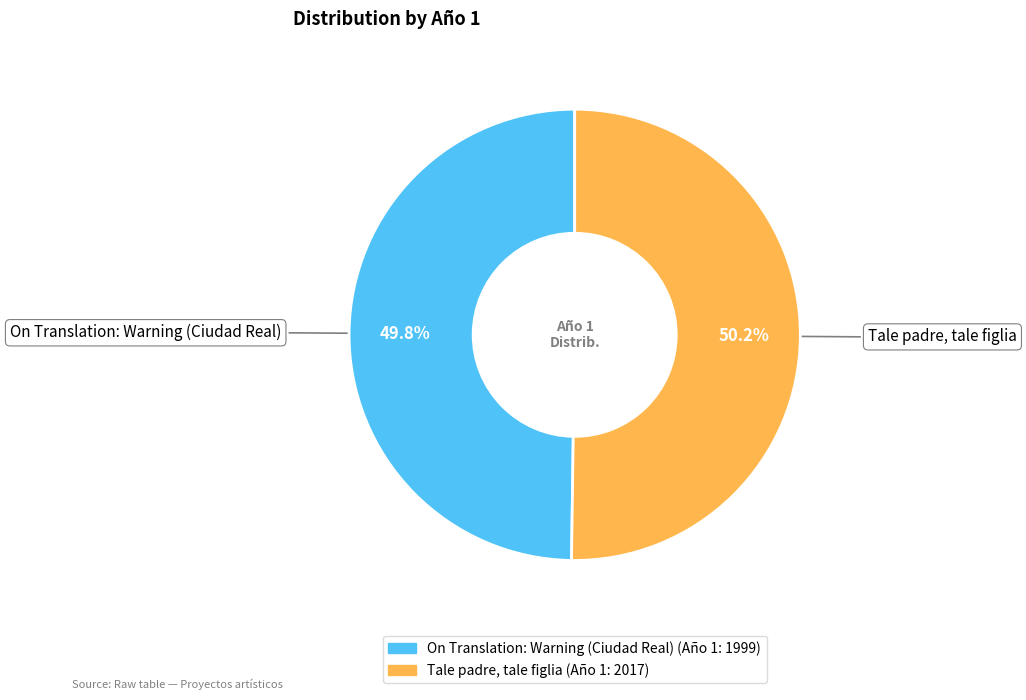

Rank the categories by value from highest to lowest.

Tale padre, tale figlia, On Translation: Warning (Ciudad Real)